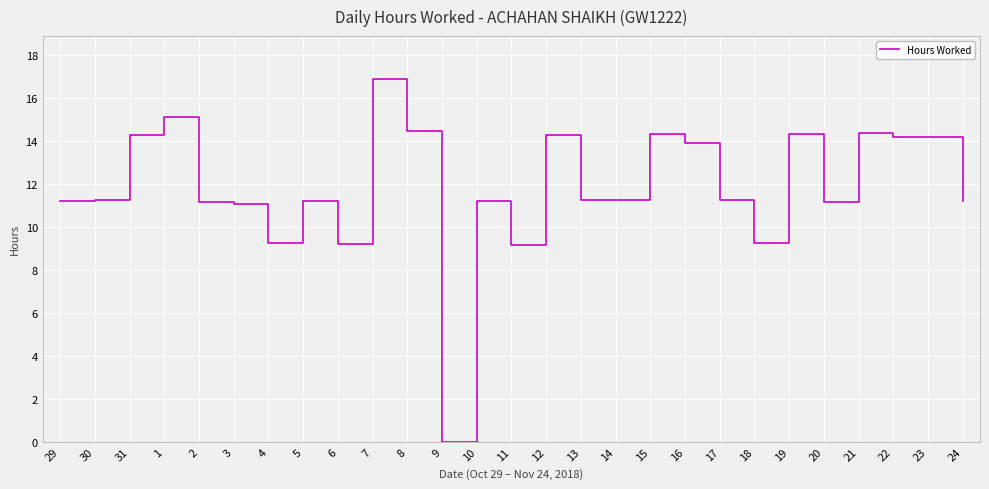

Is it true that the value at 31 is 20.9?

False